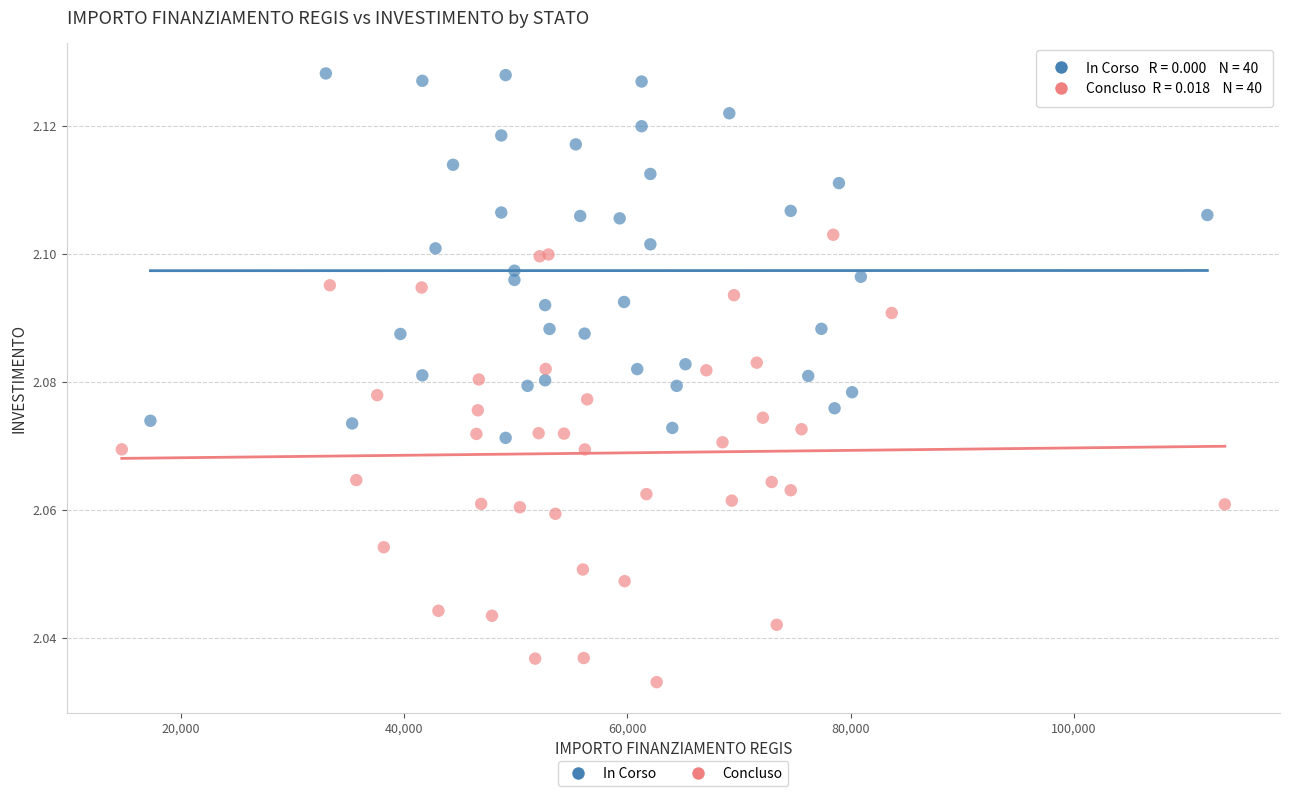

Which series has the widest spread of Y values?

Concluso